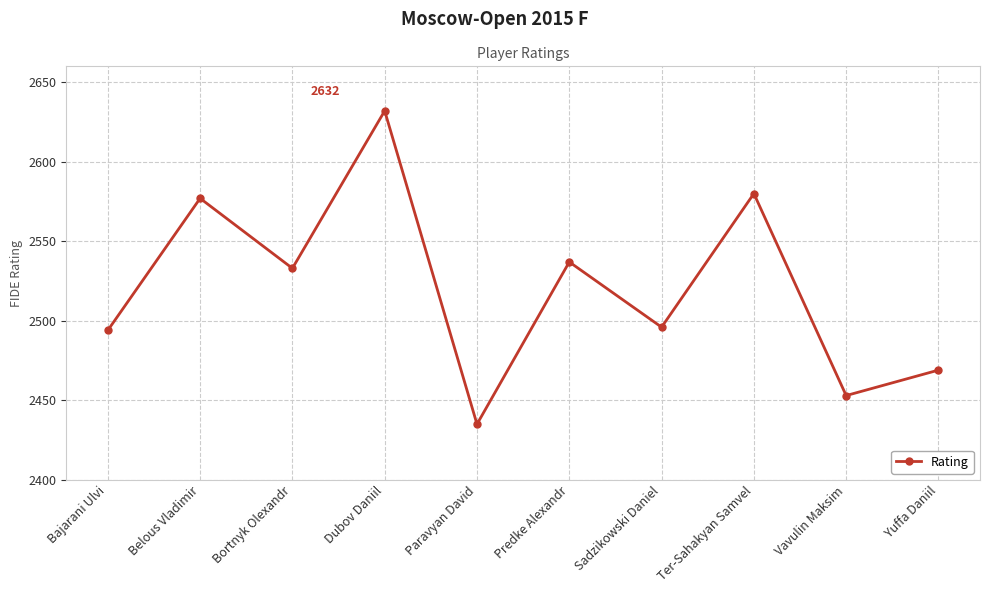

Reading right to left, transcribe all the data shown in this chart.

Yuffa Daniil=2469	Vavulin Maksim=2453	Ter-Sahakyan Samvel=2580	Sadzikowski Daniel=2496	Predke Alexandr=2537	Paravyan David=2435	Dubov Daniil=2632	Bortnyk Olexandr=2533	Belous Vladimir=2577	Bajarani Ulvi=2494